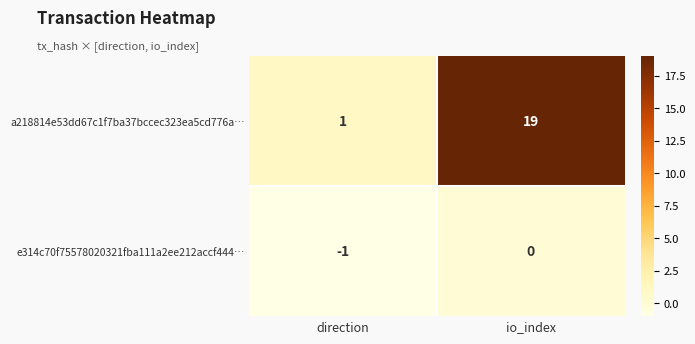

Rank the series by their maximum value, from lowest to highest.

e314c70f75578020321fba111a2ee212accf444…, a218814e53dd67c1f7ba37bccec323ea5cd776a…